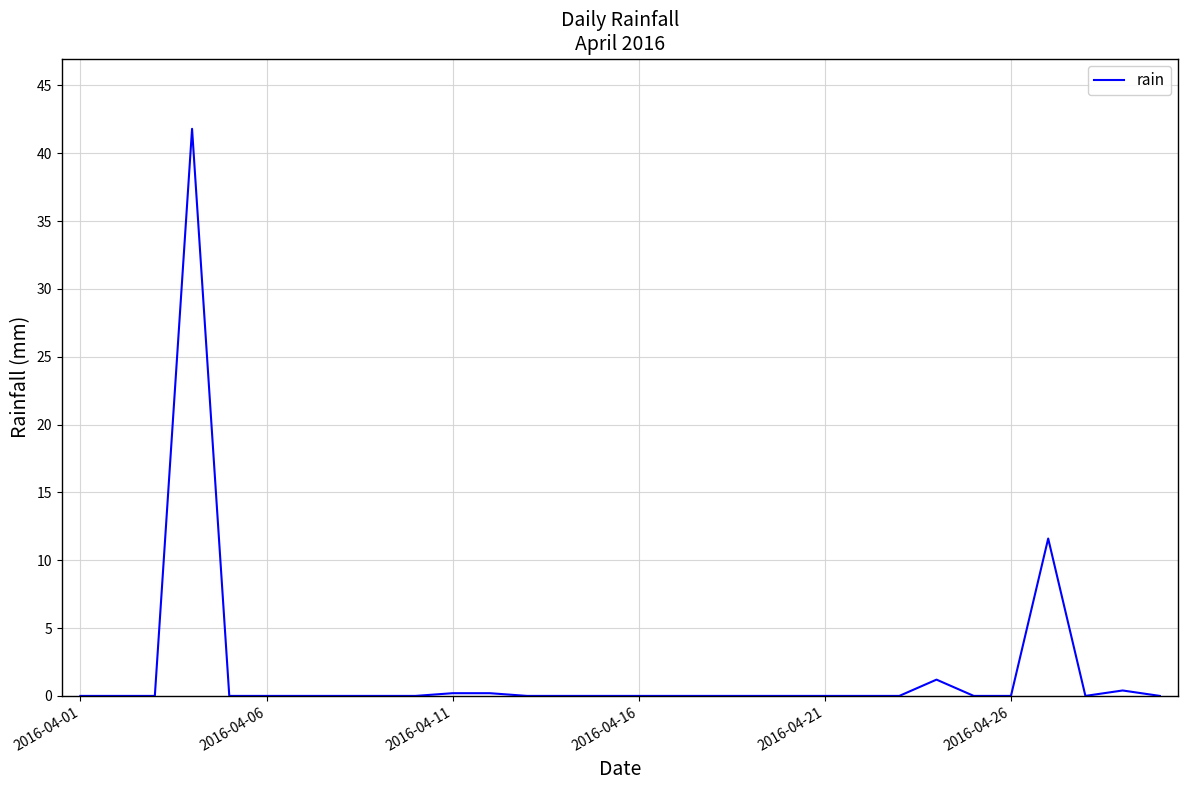

What is the difference between the maximum and minimum values?

41.8